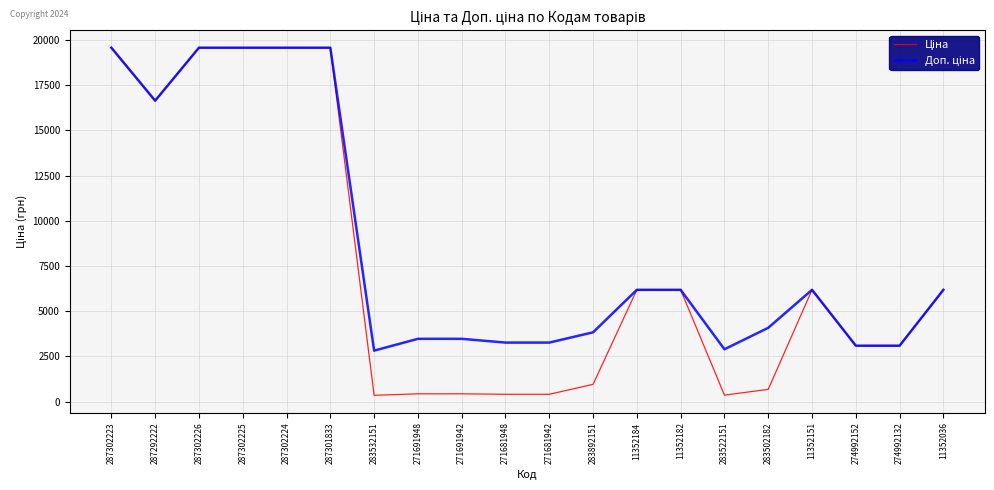

What position from the right is 11352184?

8